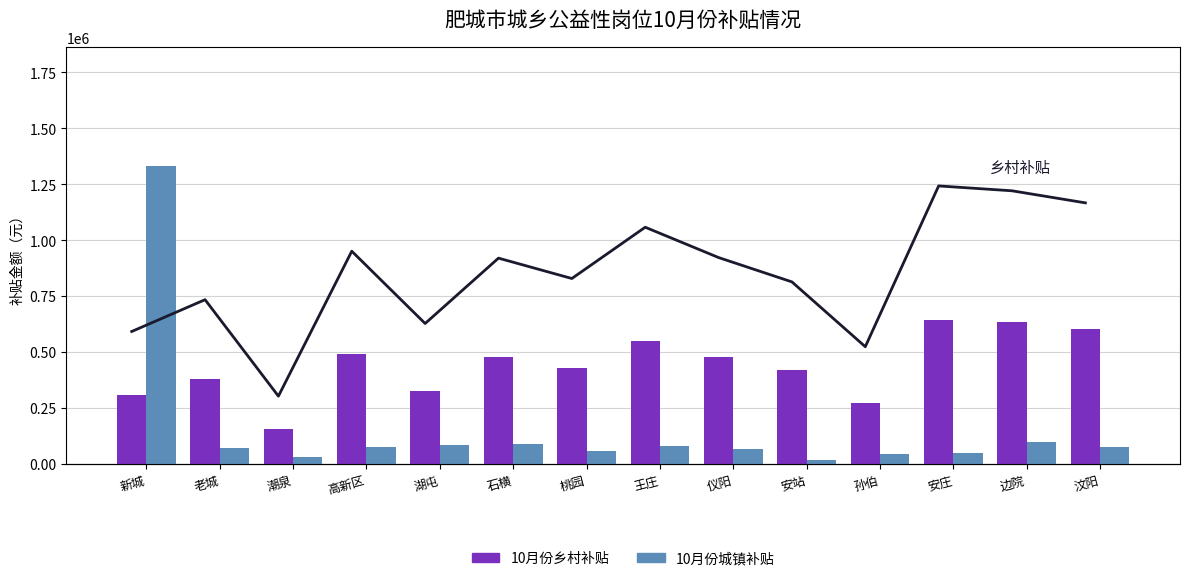

What is the difference between the highest and lowest values at 湖屯?

240111.2